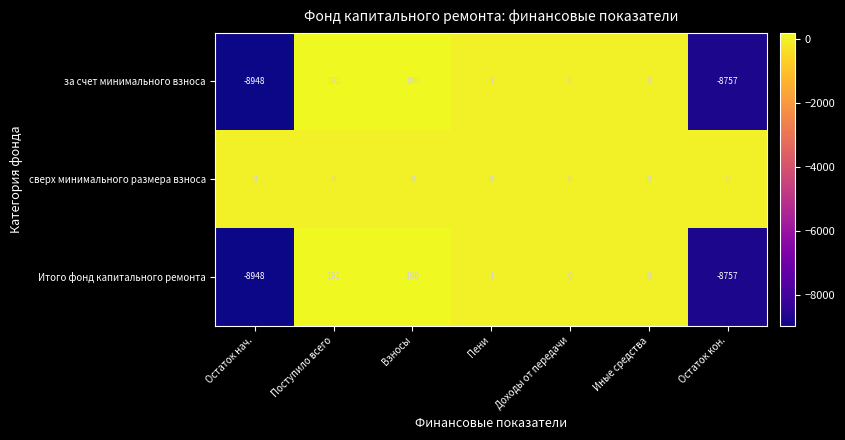

The value of сверх минимального размера взноса at Пени is 0. True or false?

True